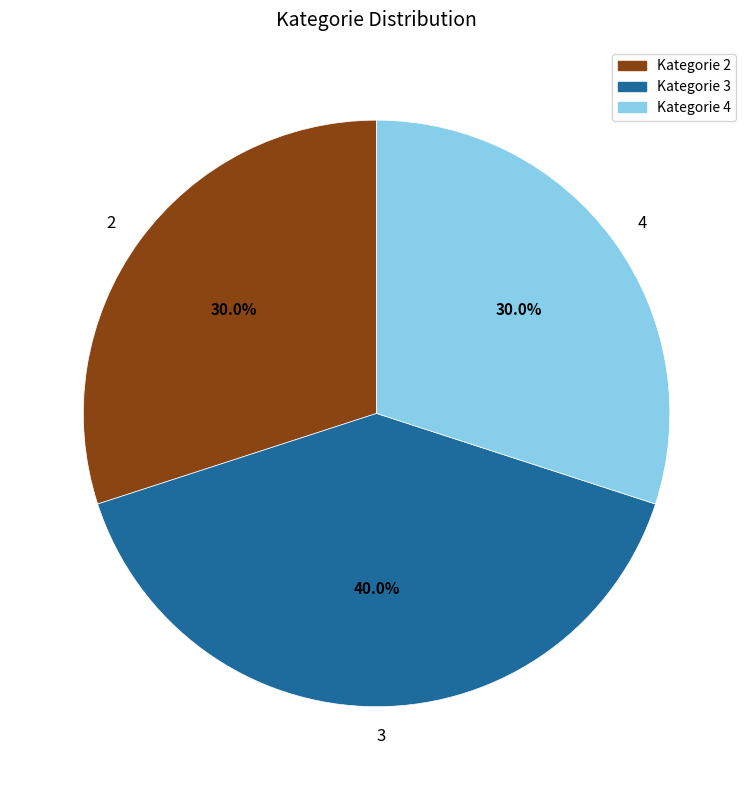

How many segments does this pie chart have?

3